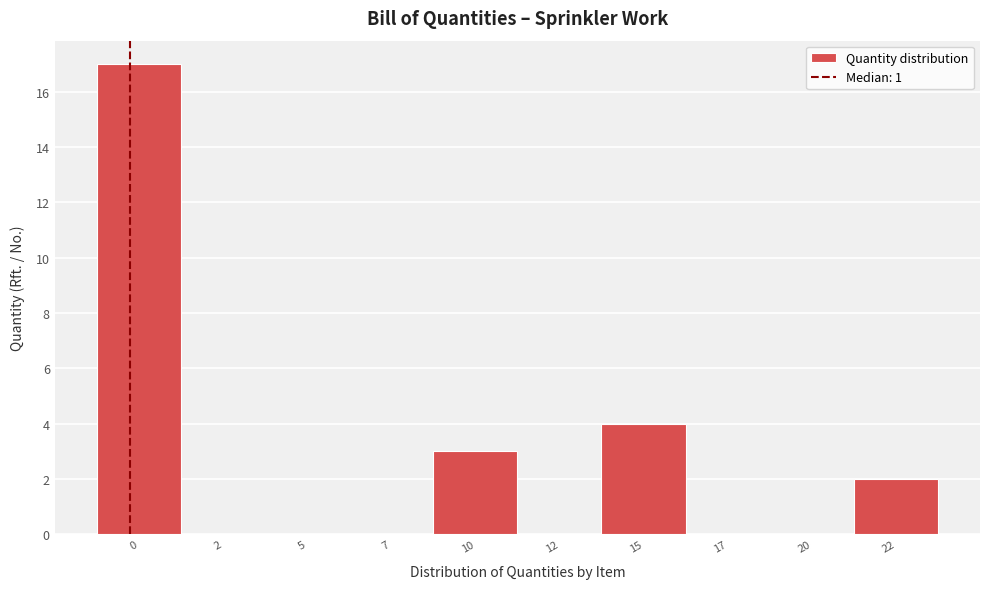

Reading right to left, extract all data points from this chart.

22=2	20=0	17=0	15=4	12=0	10=3	7=0	5=0	2=0	0=17